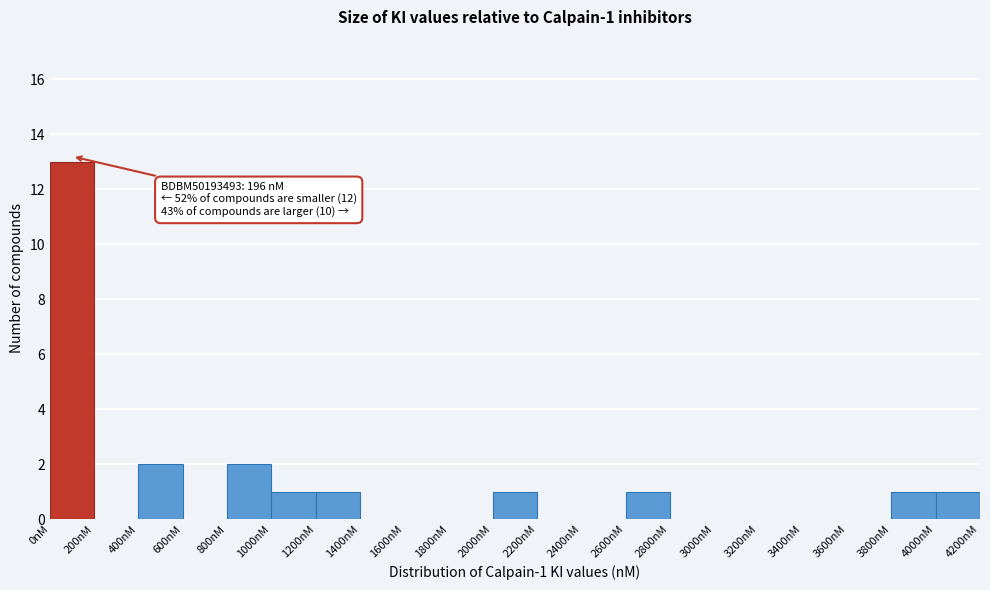

Which range on the x-axis has the tallest bar?

0 to 200